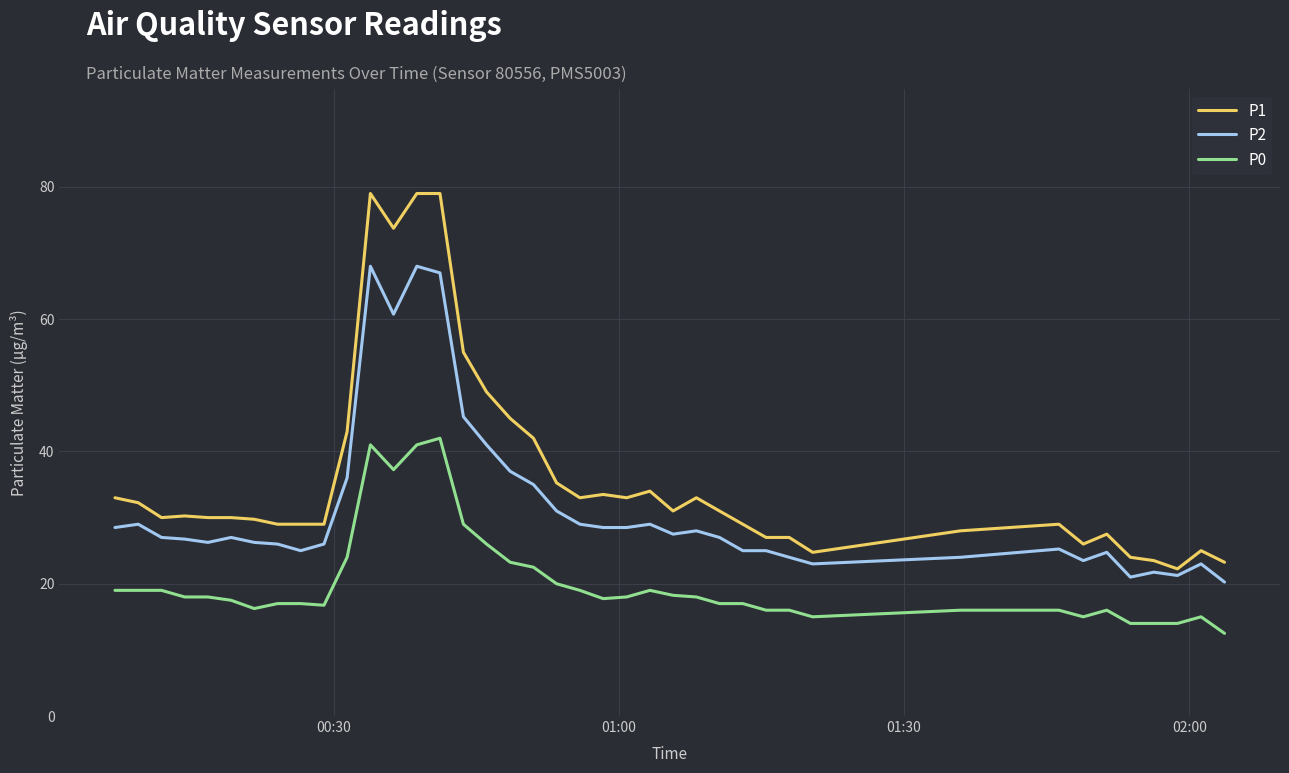

List the series in order of their overall mean, highest first.

P1, P2, P0